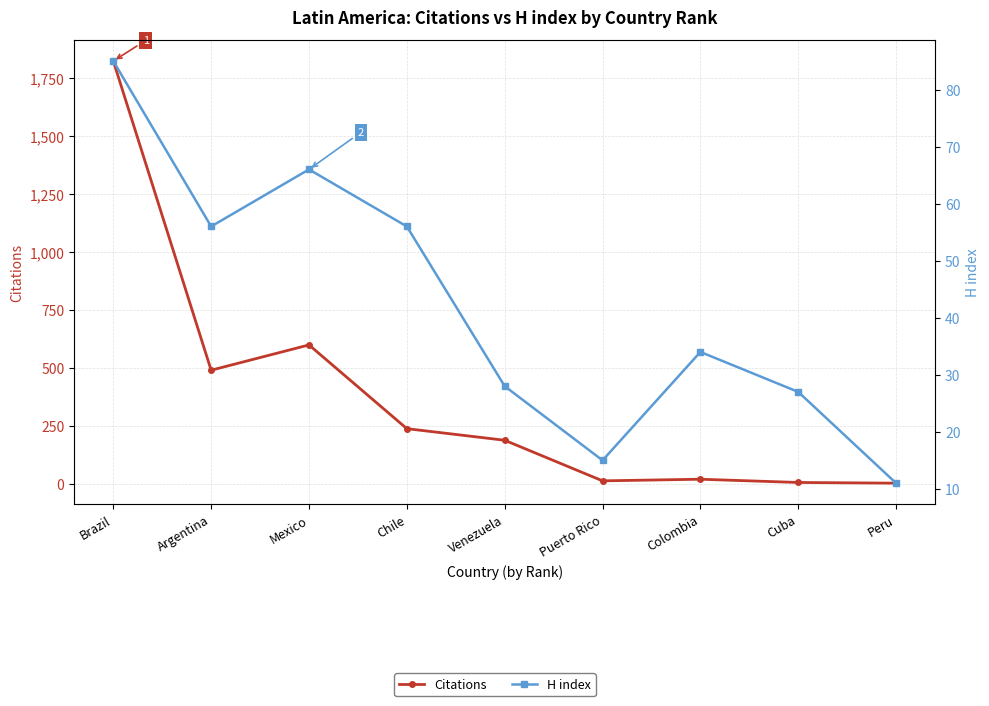

True or false: Citations and H index cross at least once.

True